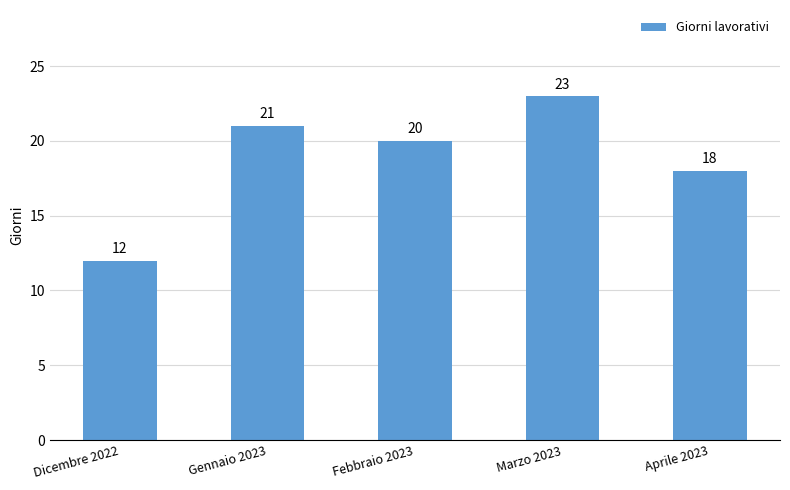

Rank the categories by value from lowest to highest.

Dicembre 2022, Aprile 2023, Febbraio 2023, Gennaio 2023, Marzo 2023